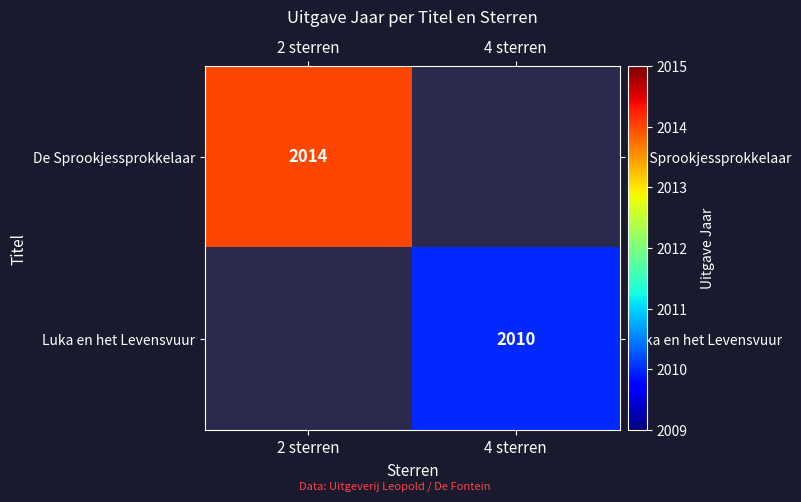

The value of De Sprookjessprokkelaar at 2 sterren is 3244. True or false?

False